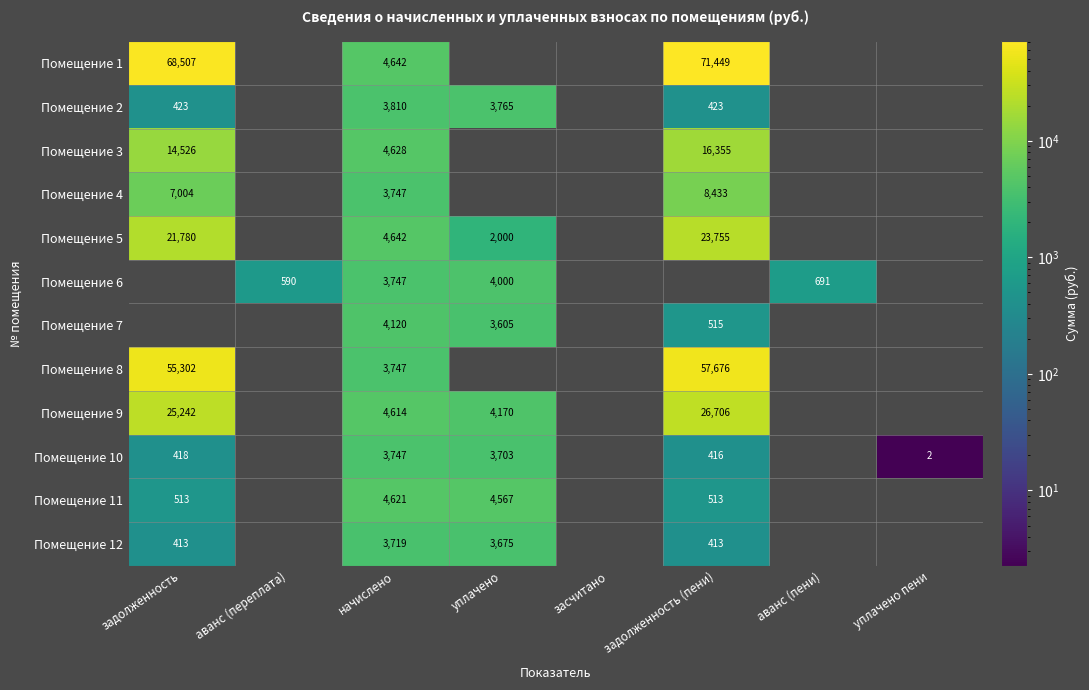

Is it true that Помещение 1 equals 1965 at начислено?

False